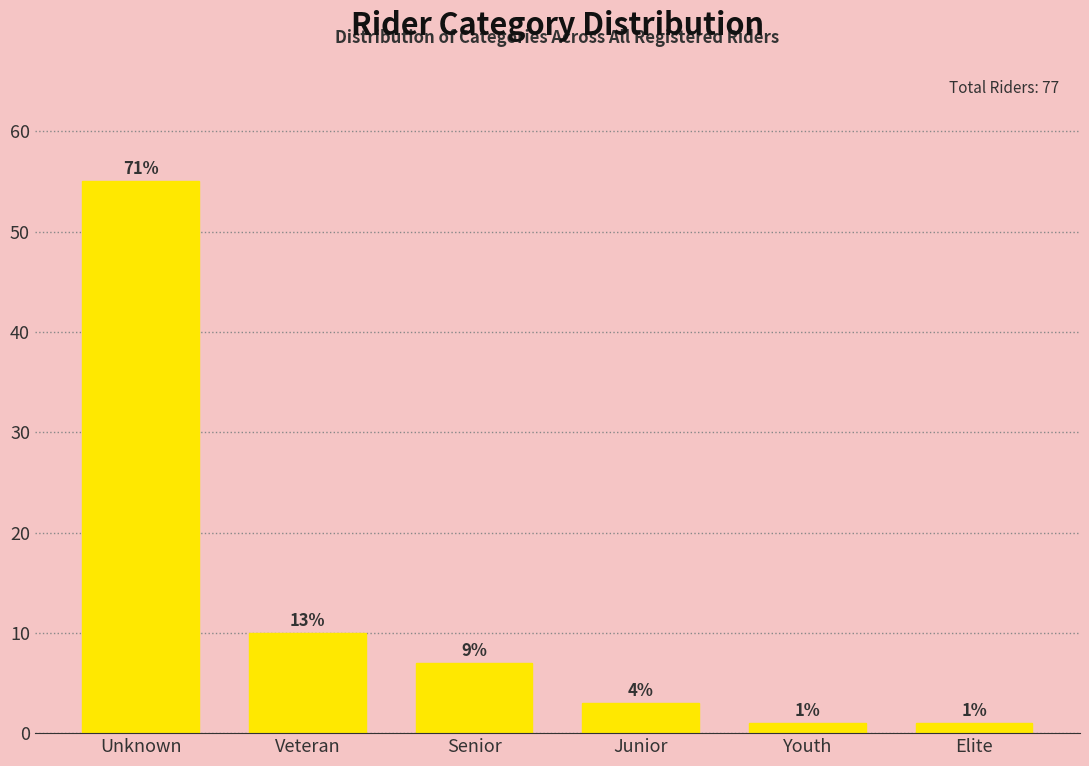

How many bars are there in total?

6